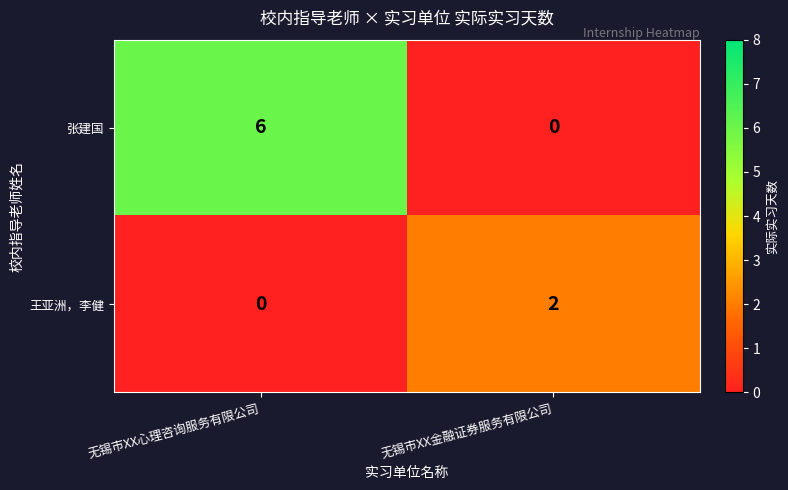

Is it true that 张建国 equals 2 at 无锡市XX金融证券服务有限公司?

False